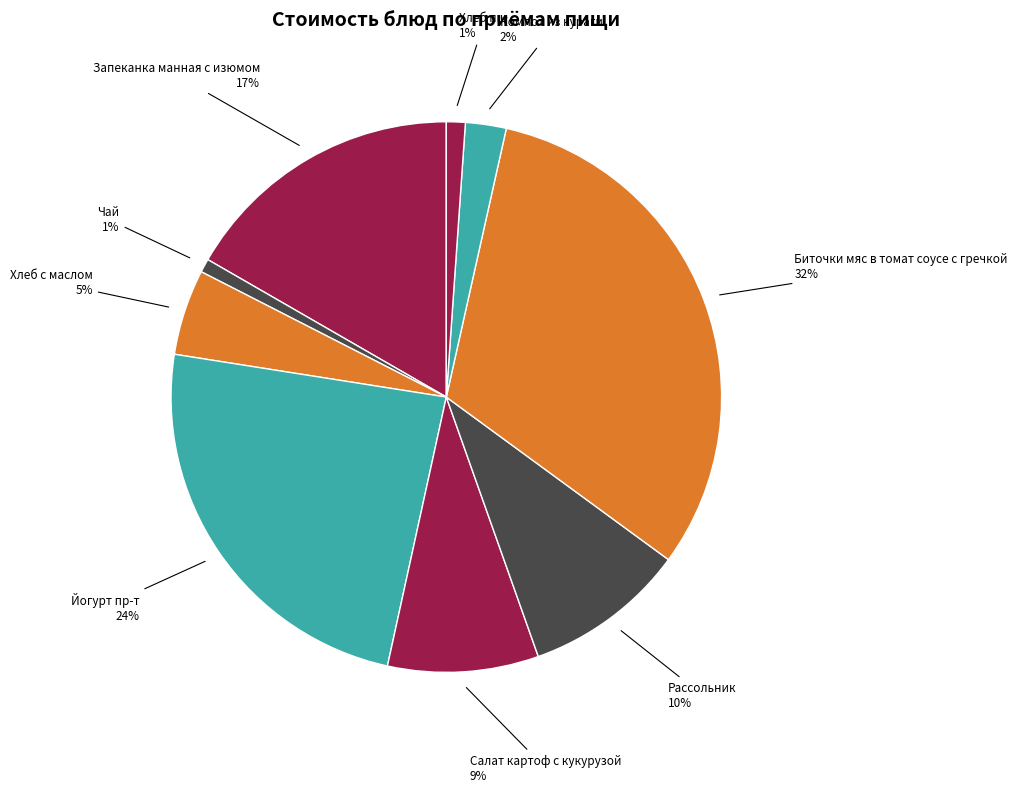

How many segments does this pie chart have?

9